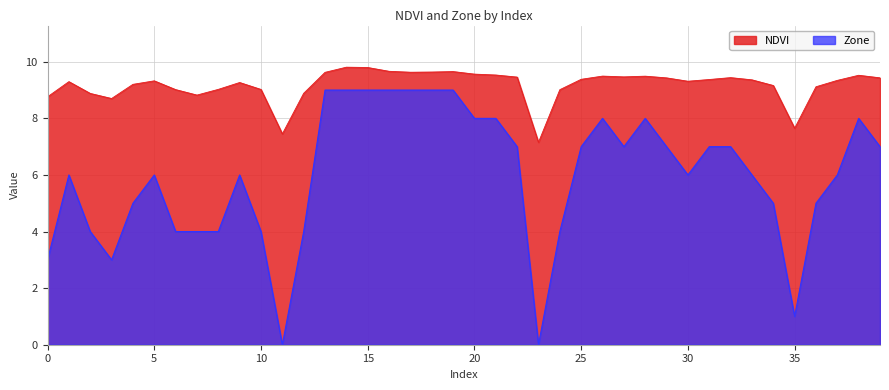

Where is the first local minimum for Zone?

3